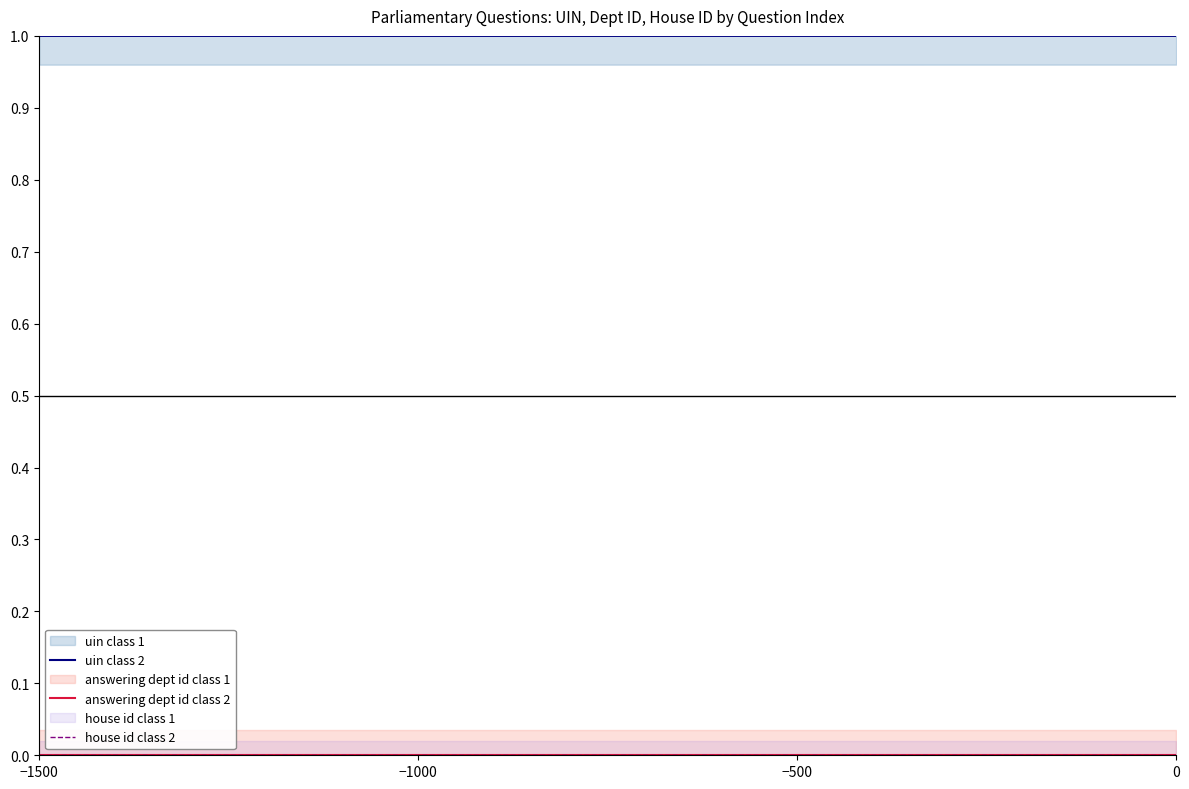

What is the total value across all series at −500?

1.0